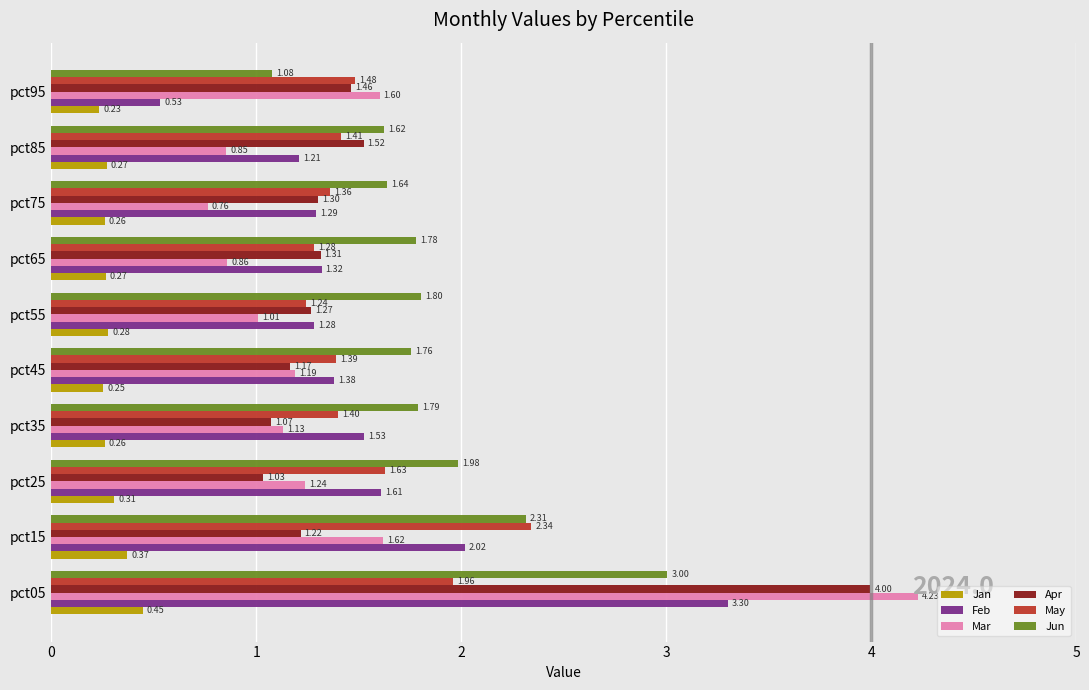

List the labels in order of Mar value, smallest first.

pct75, pct85, pct65, pct55, pct35, pct45, pct25, pct95, pct15, pct05